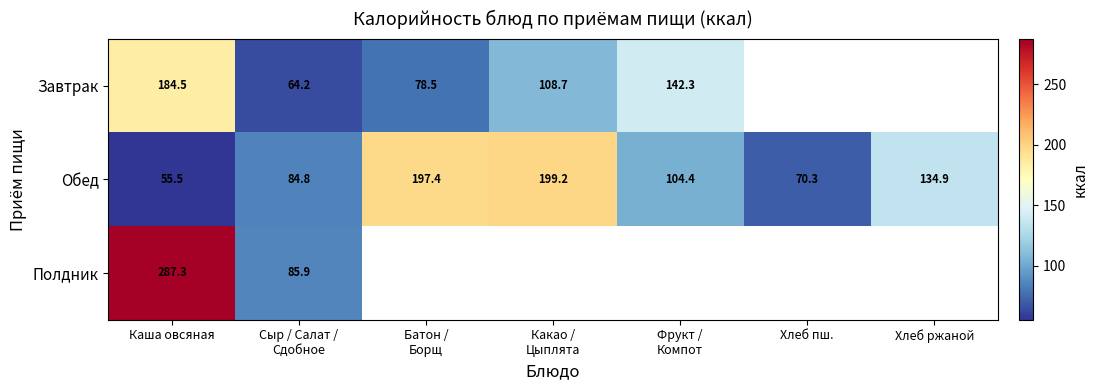

Where is Обед nearest to the value 127?

Хлеб ржаной